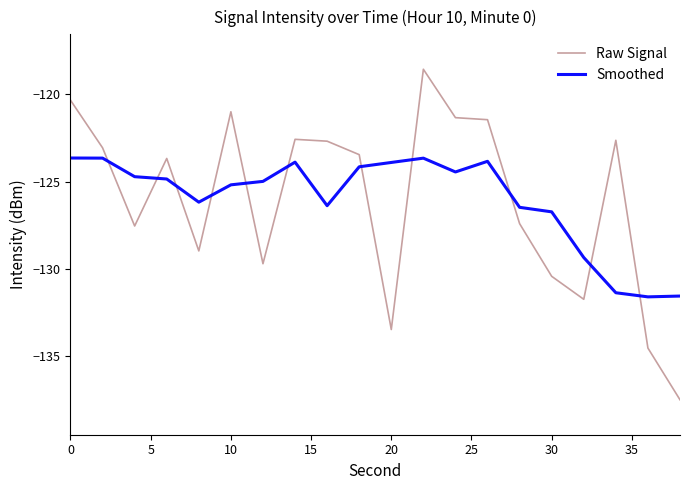

In Smoothed, how many points are lower than both neighbors (excluding endpoints)?

4